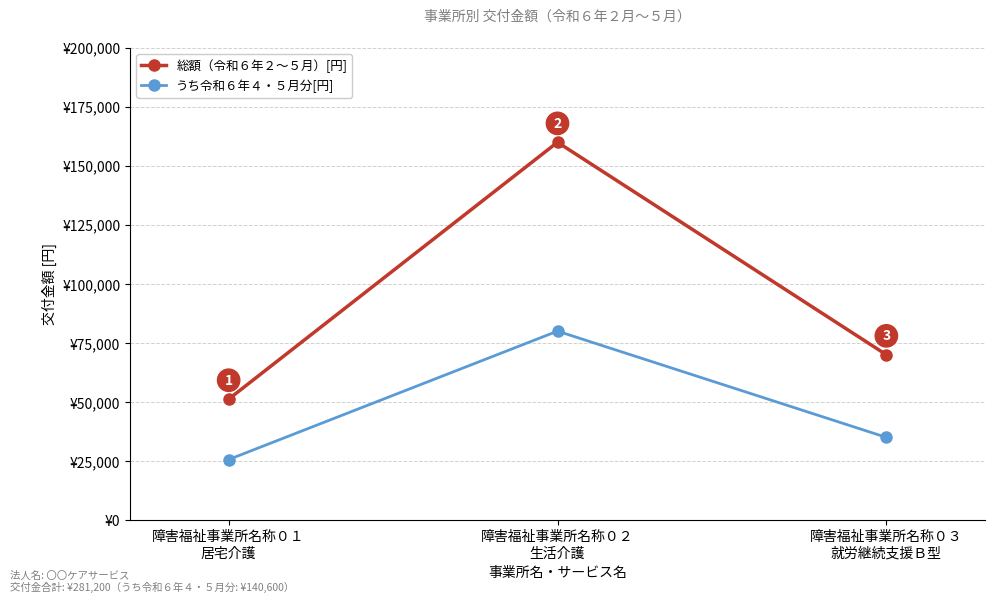

Which series has the largest range (max minus min)?

総額（令和６年２～５月）[円]